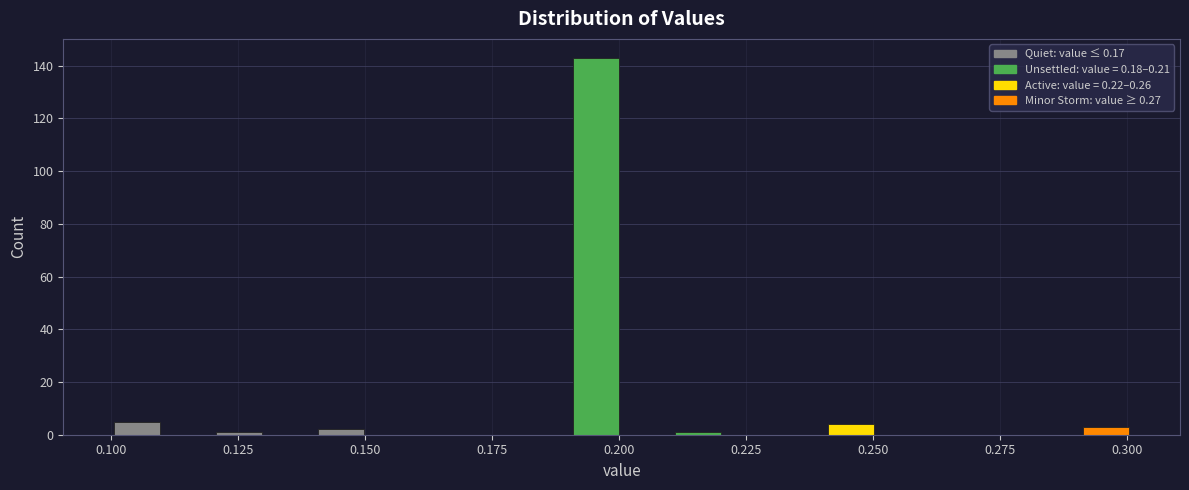

Around what value on the x-axis is the tallest bar? Give the approximate position of its centre, as read against the axis.

0.195